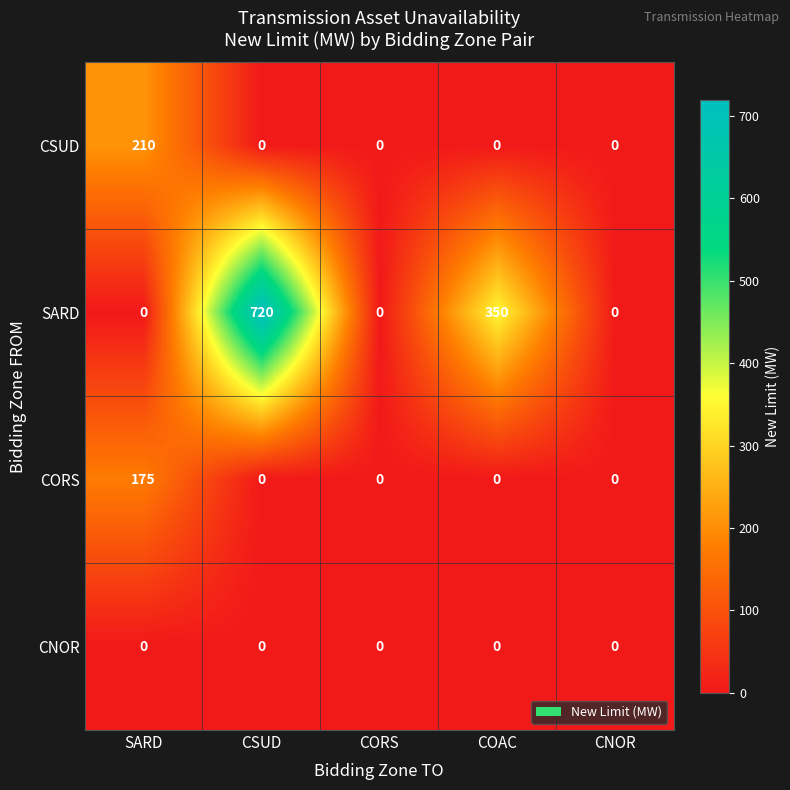

Which series has the largest total across all categories?

SARD